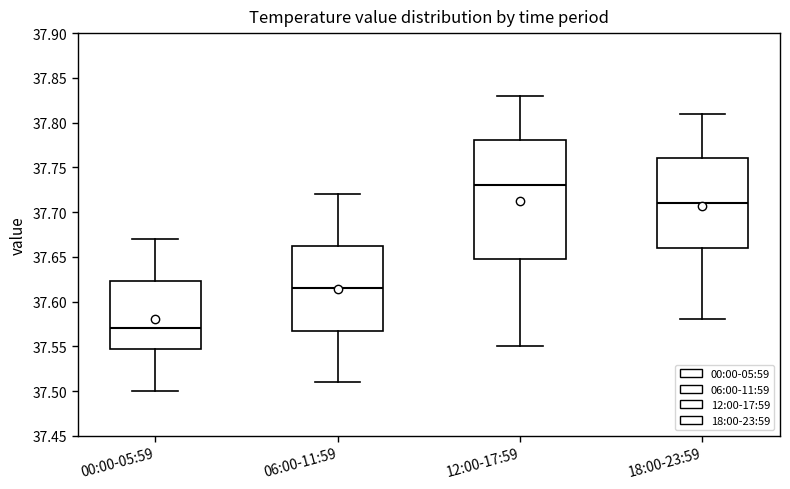

Reading left to right, transcribe this box plot: for each box, give where its median line is, the range the box spans, and where its two whiskers end, as read against the y-axis. The values are not printed on the chart, so give them approximately, as read against the axis.

00:00-05:59: median 37.570, box 37.550 to 37.625, whiskers 37.500 to 37.670
06:00-11:59: median 37.615, box 37.570 to 37.665, whiskers 37.510 to 37.720
12:00-17:59: median 37.730, box 37.650 to 37.780, whiskers 37.550 to 37.830
18:00-23:59: median 37.710, box 37.660 to 37.760, whiskers 37.580 to 37.810